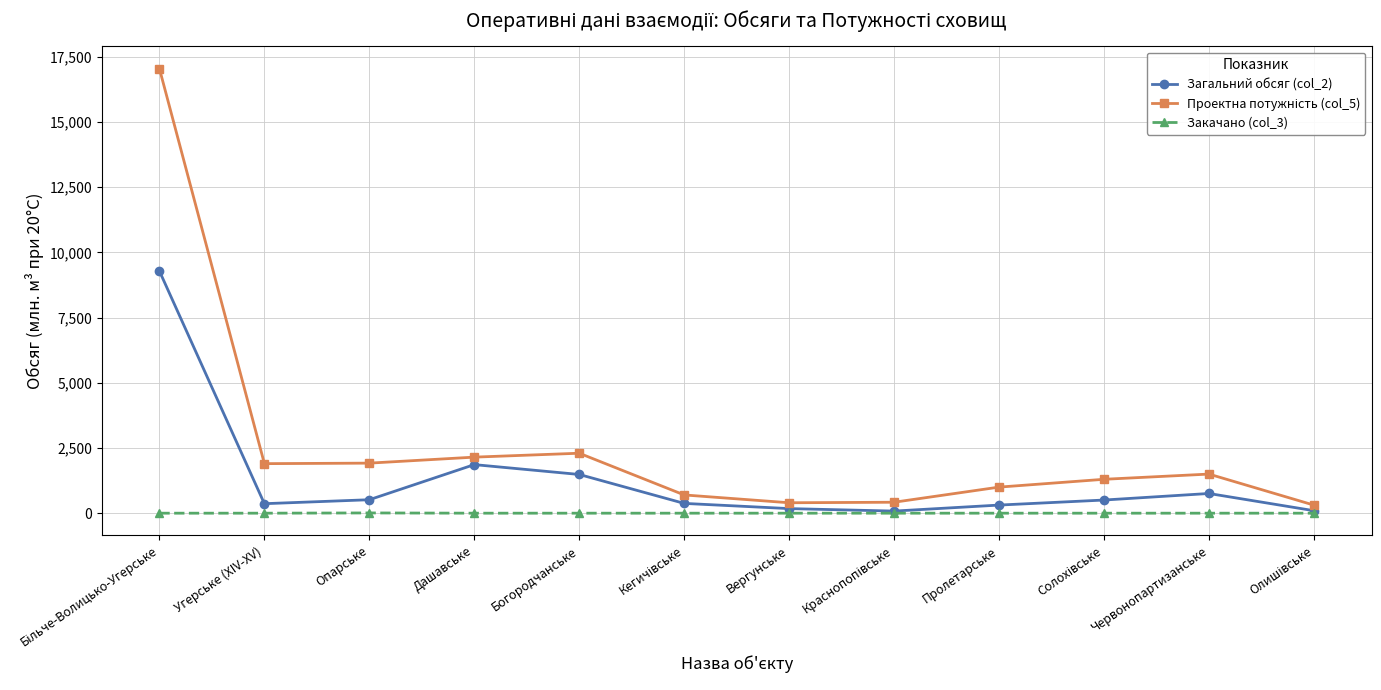

What is the maximum value shown in the chart?

17050.0